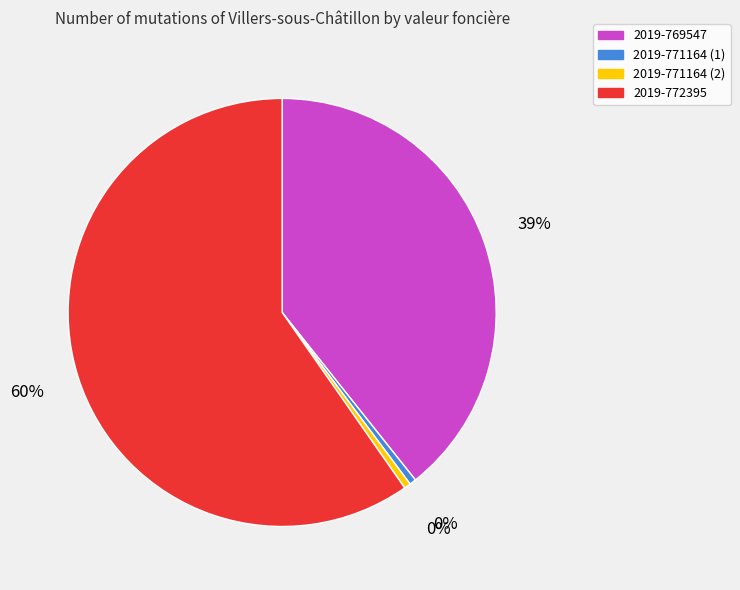

Count the number of slices in the pie.

4